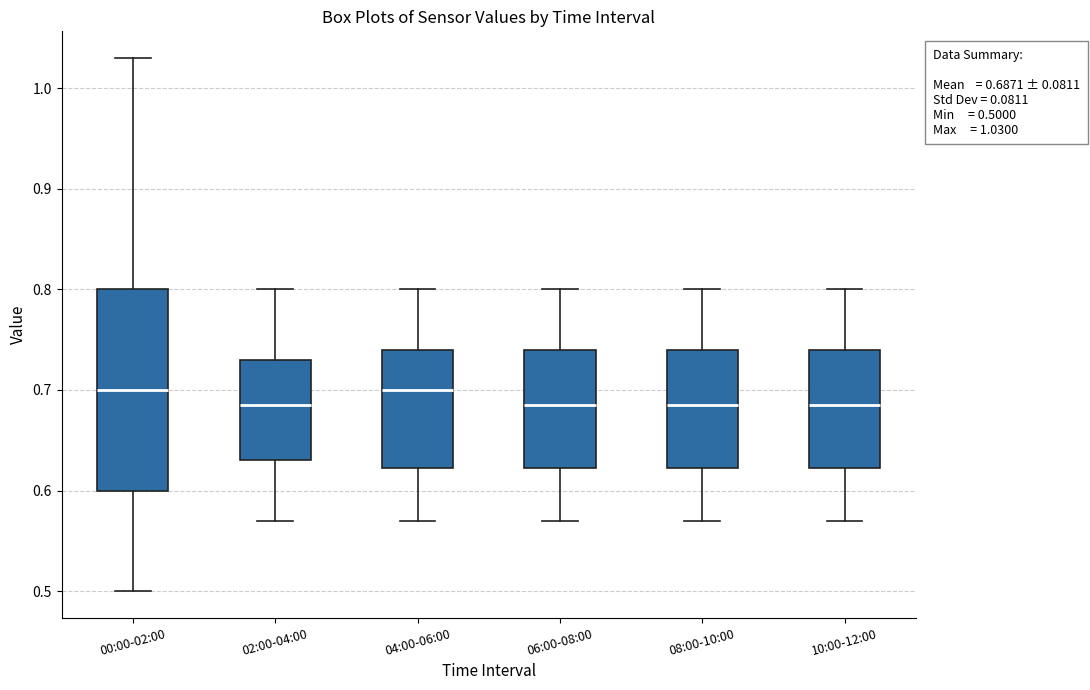

Comparing the boxes themselves (not the whiskers), which one is the tallest?

00:00-02:00